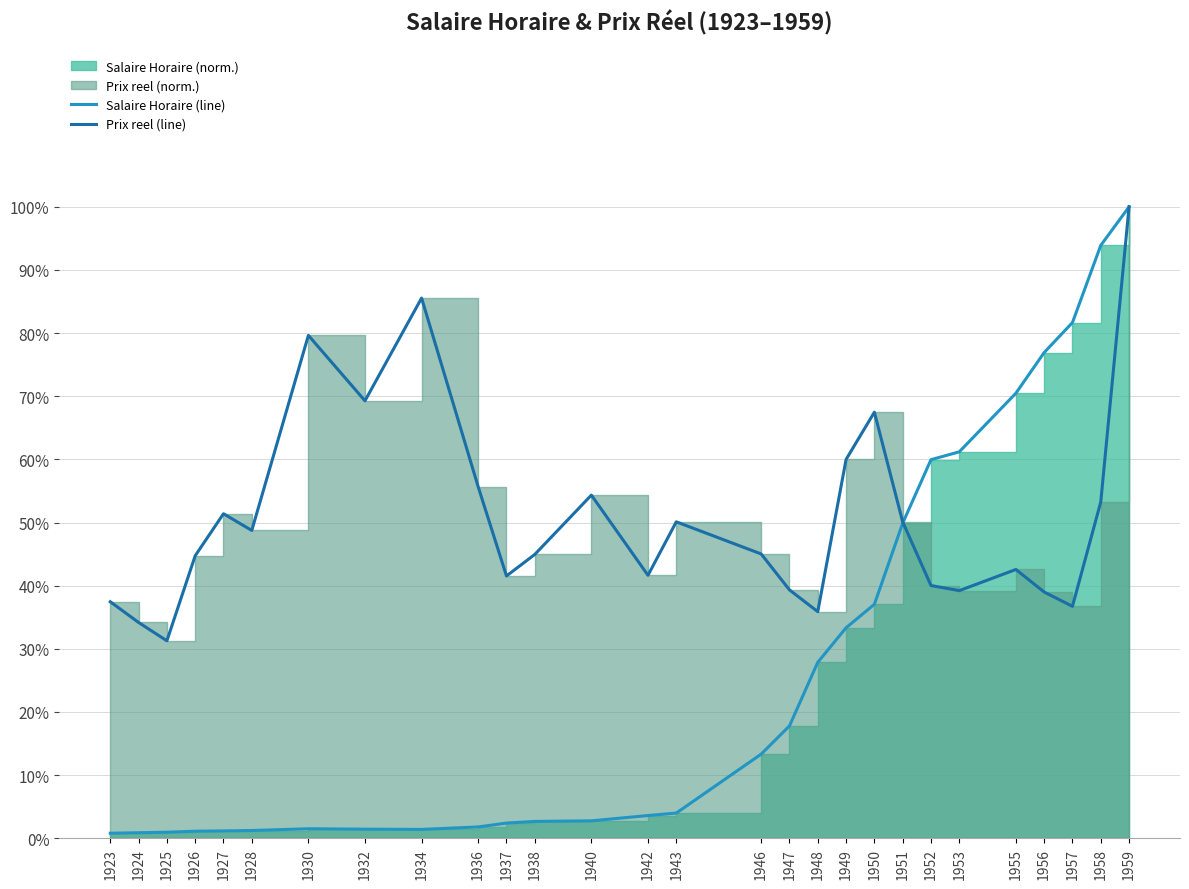

What is the total value across all series at 1926?

0.5